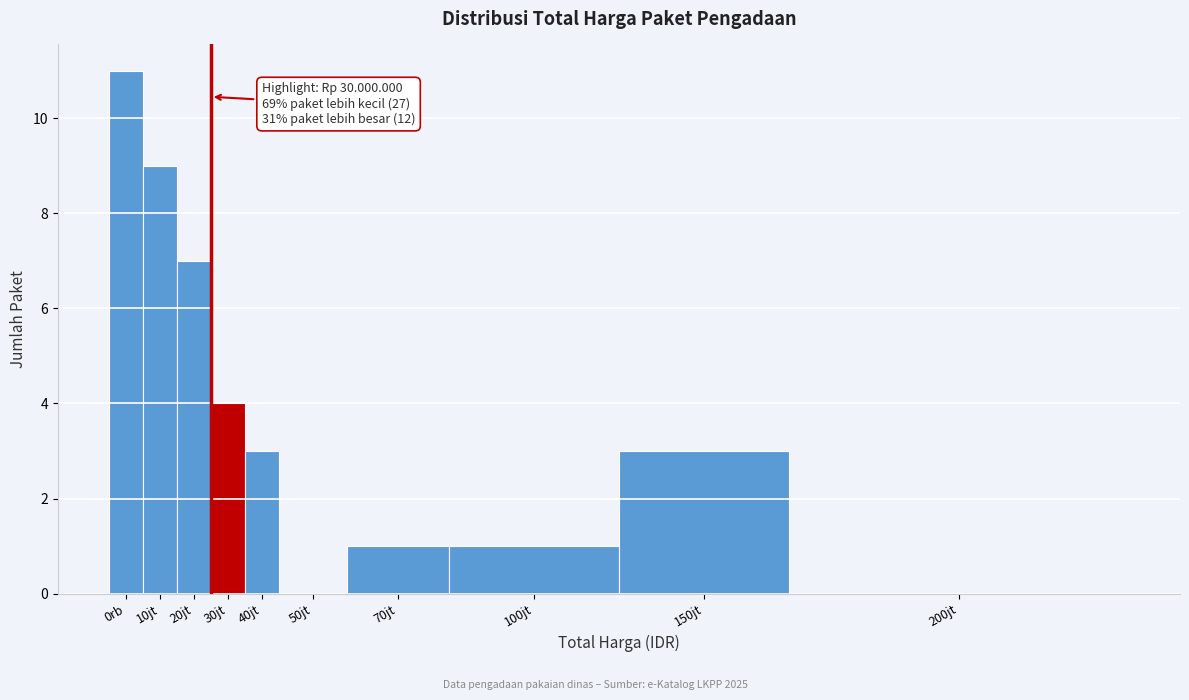

Reading left to right, transcribe all the data shown in this chart.

0rb=11	10jt=9	20jt=7	30jt=4	40jt=3	50jt=0	70jt=1	100jt=1	150jt=3	200jt=0